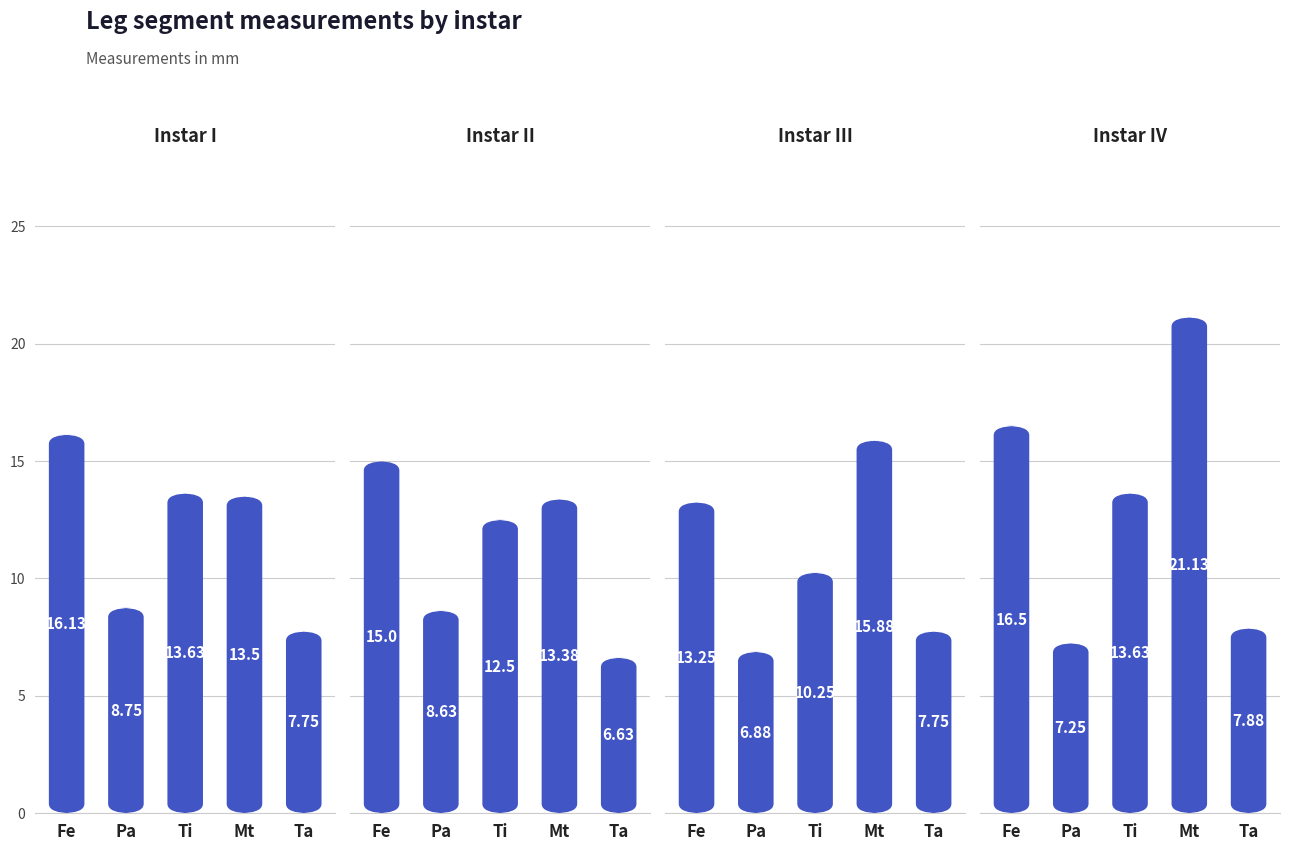

How many values in the II series are below 12?

2